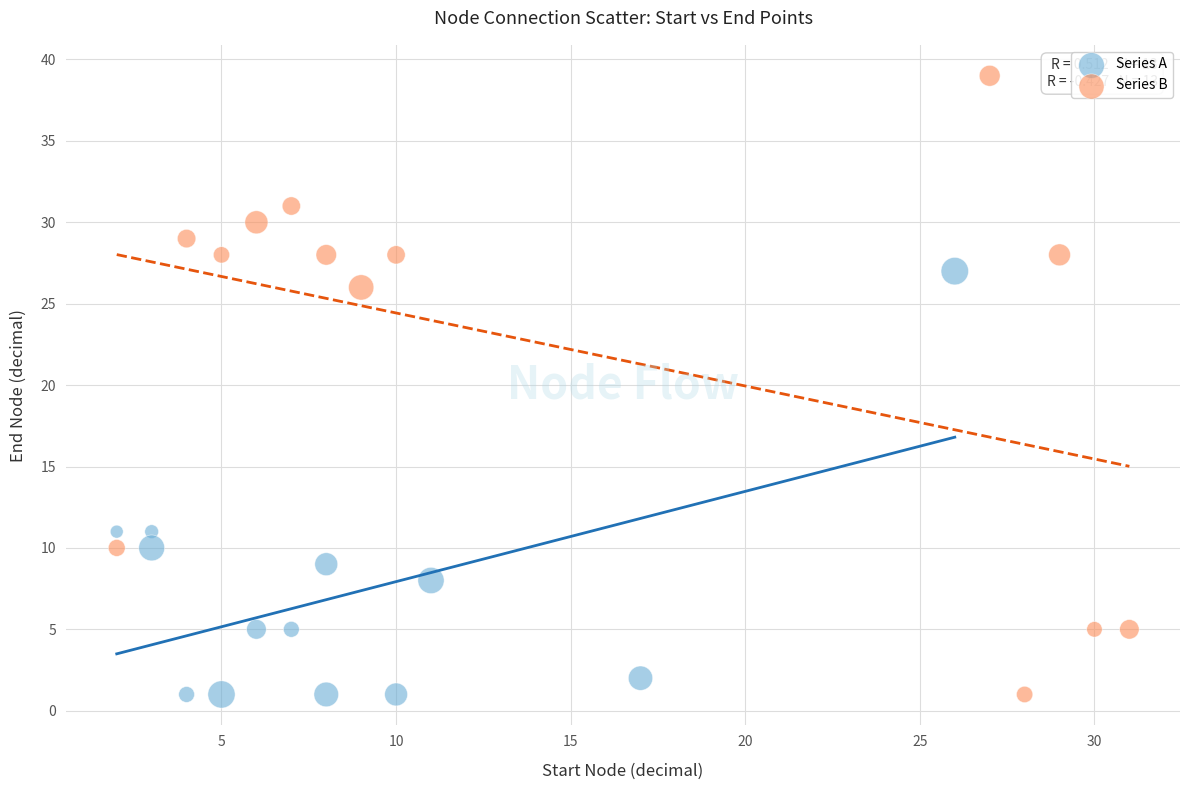

Which series has the largest Y range (max minus min)?

Series B